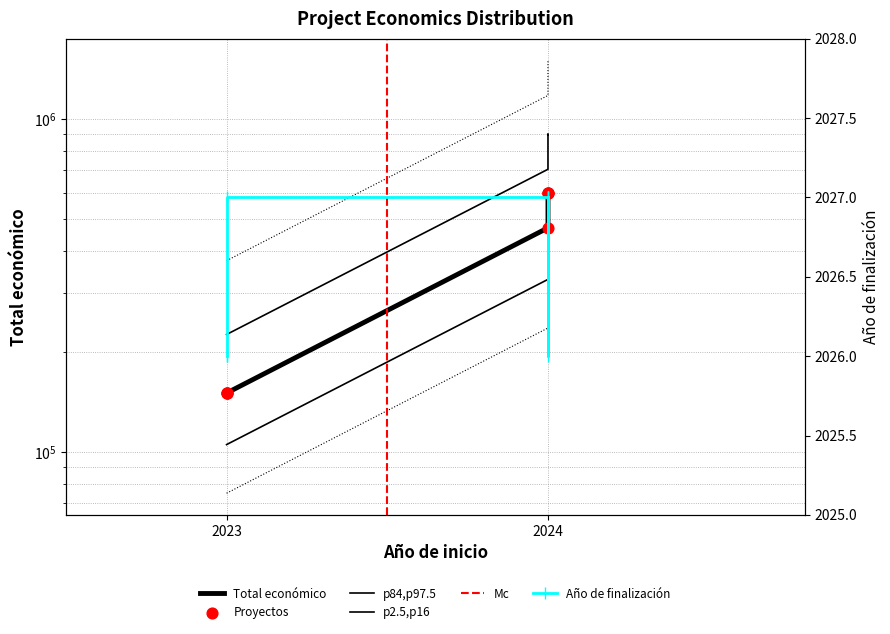

Which series reaches the minimum Y coordinate?

Año de finalización